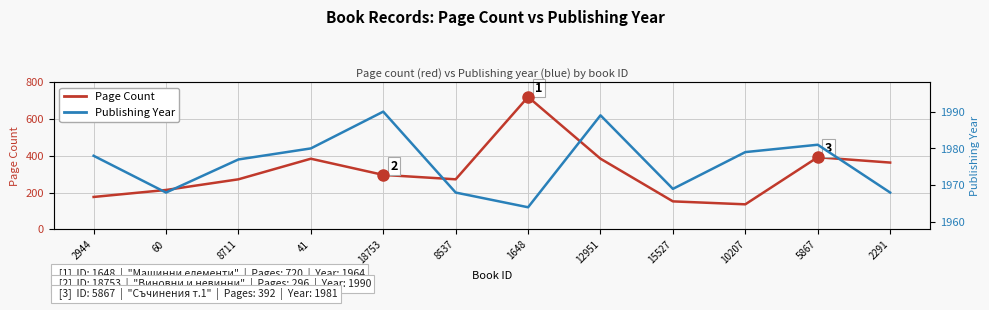

Which has a higher value, 12951 or 1648?

1648